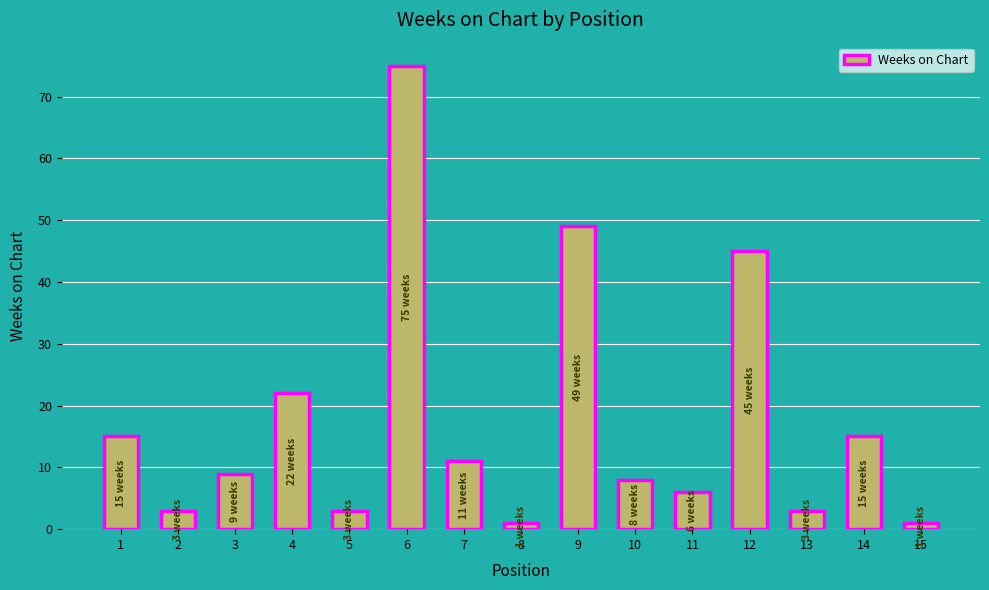

What is the average value?

18